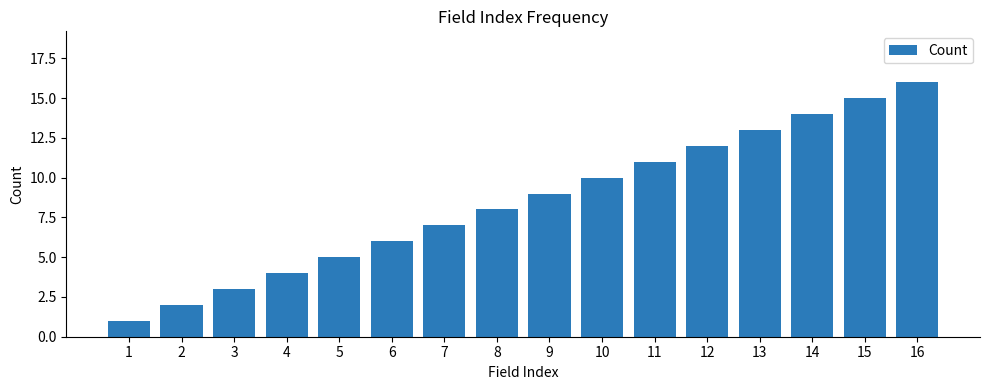

True or false: the data shows 22 at 13.

False